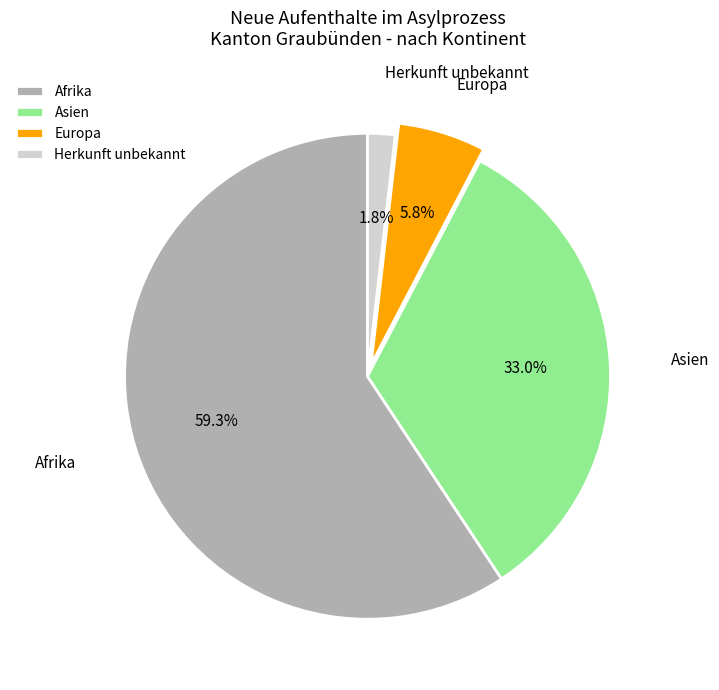

To the nearest percent, what is the average slice percentage?

25%